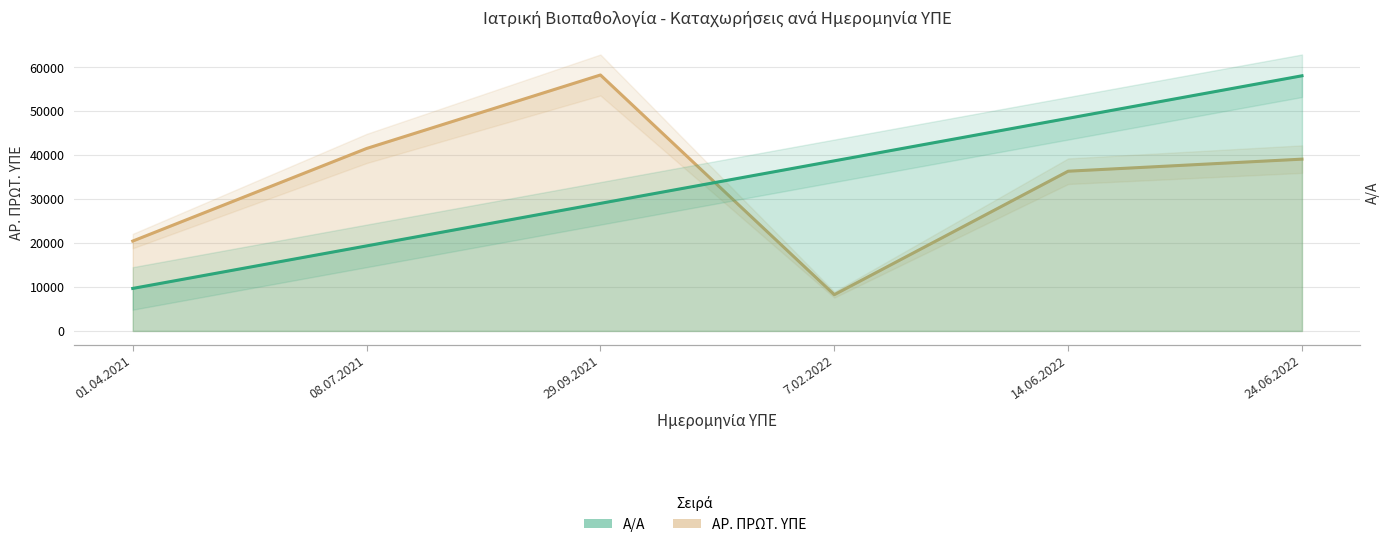

What is the spread (max minus min) of values at 7.02.2022?

8254